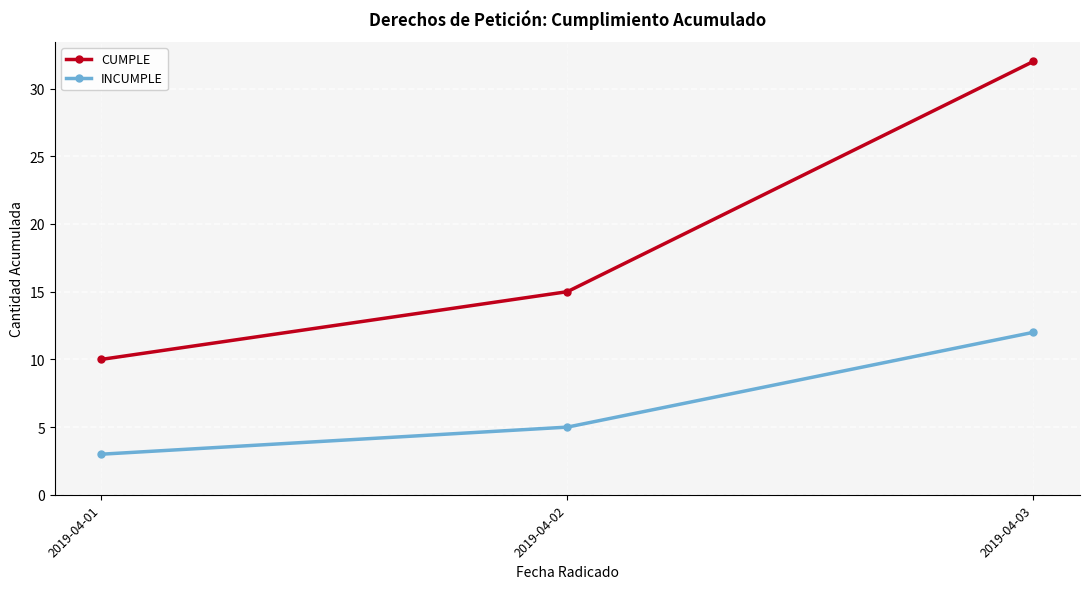

What is the spread (max minus min) of values at 2019-04-03?

20